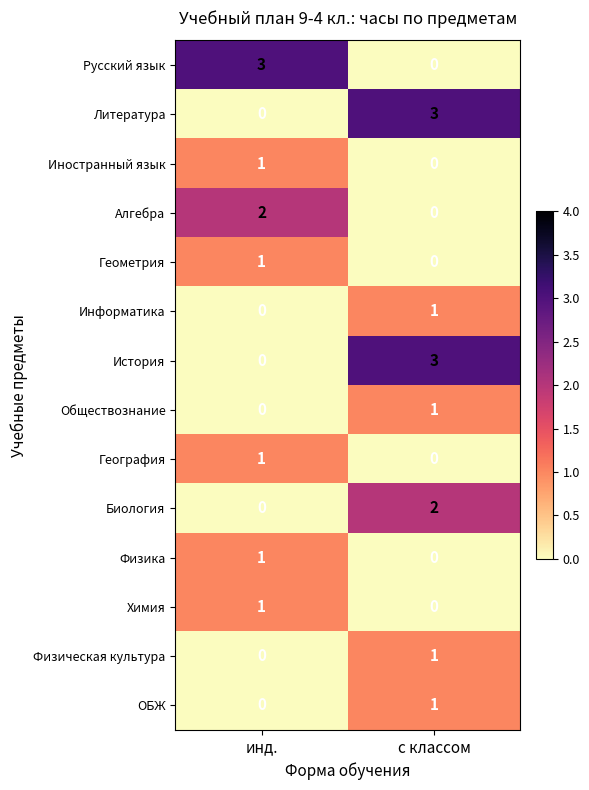

What value does the Русский язык series have at инд.?

3